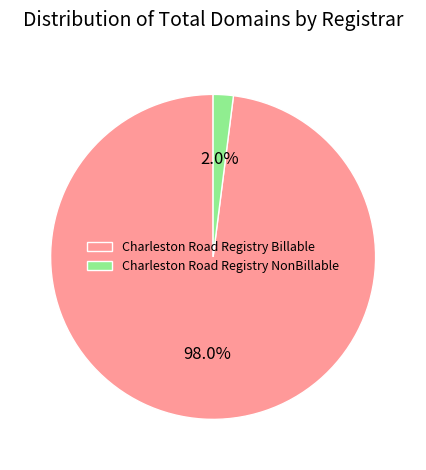

To the nearest percent, what is the combined percentage of Charleston Road Registry NonBillable and Charleston Road Registry Billable?

100%